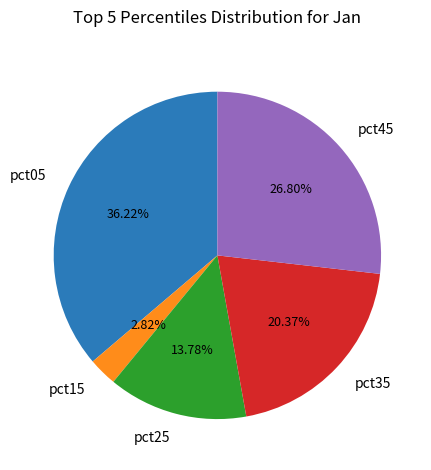

The pct35 slice represents 35% of the pie. True or false?

False